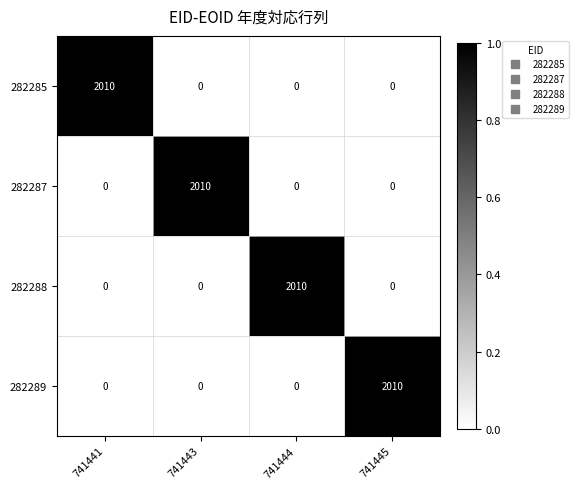

The value of 282288 at 741445 is 0. True or false?

True